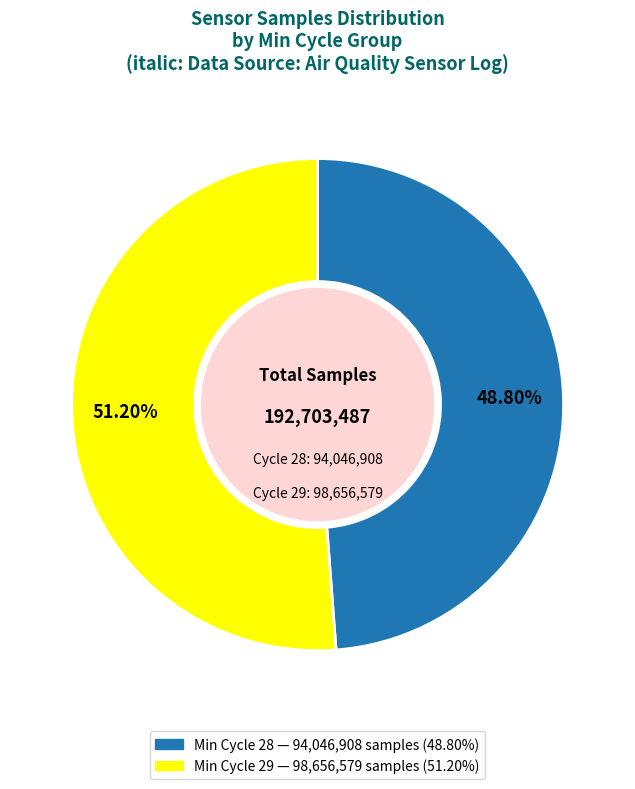

Is there any slice that represents more than half of the pie?

Yes